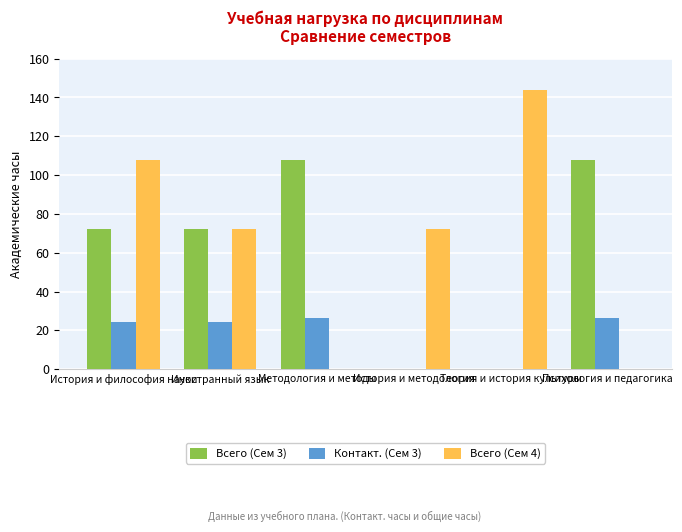

What is the sum of the Контакт. (Сем 3) values at Методология и методы and Психология и педагогика?

52.6